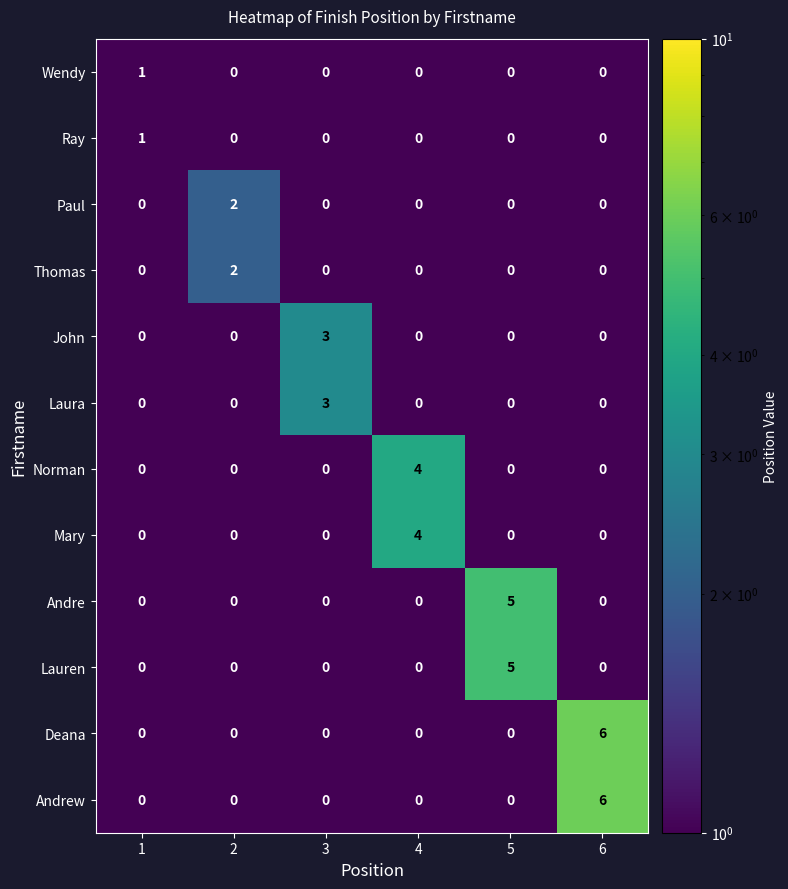

What is the total value across all series at 2?

4